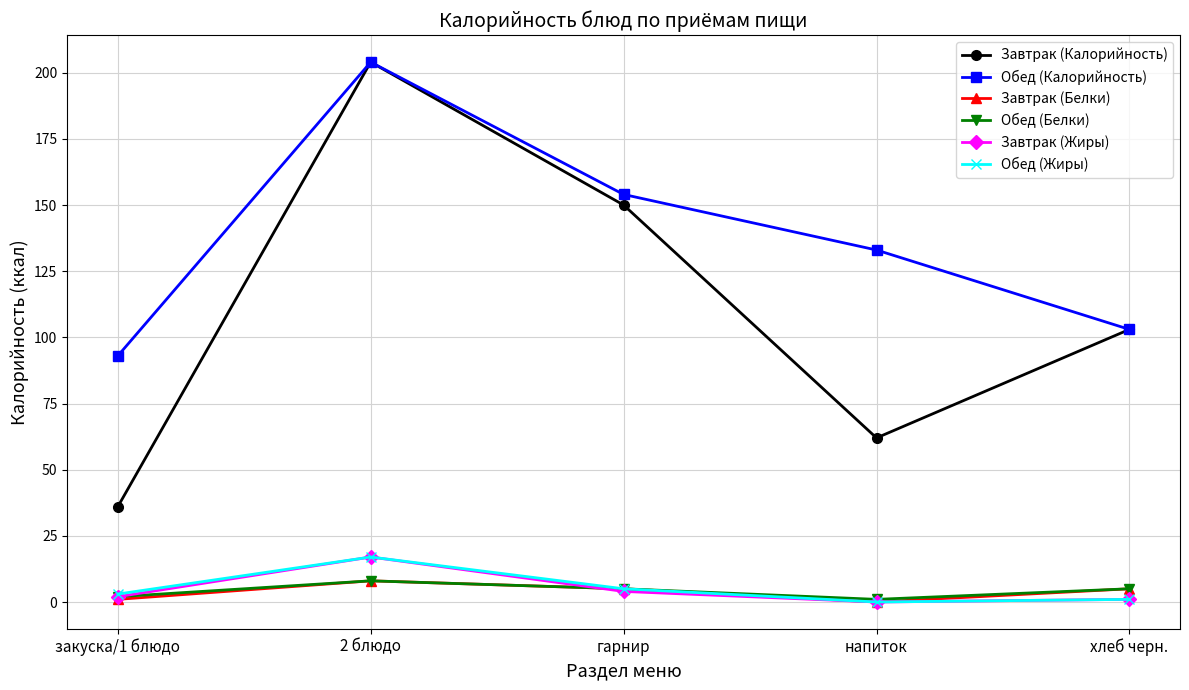

True or false: Обед (Жиры) has a value of 1 at хлеб черн..

True